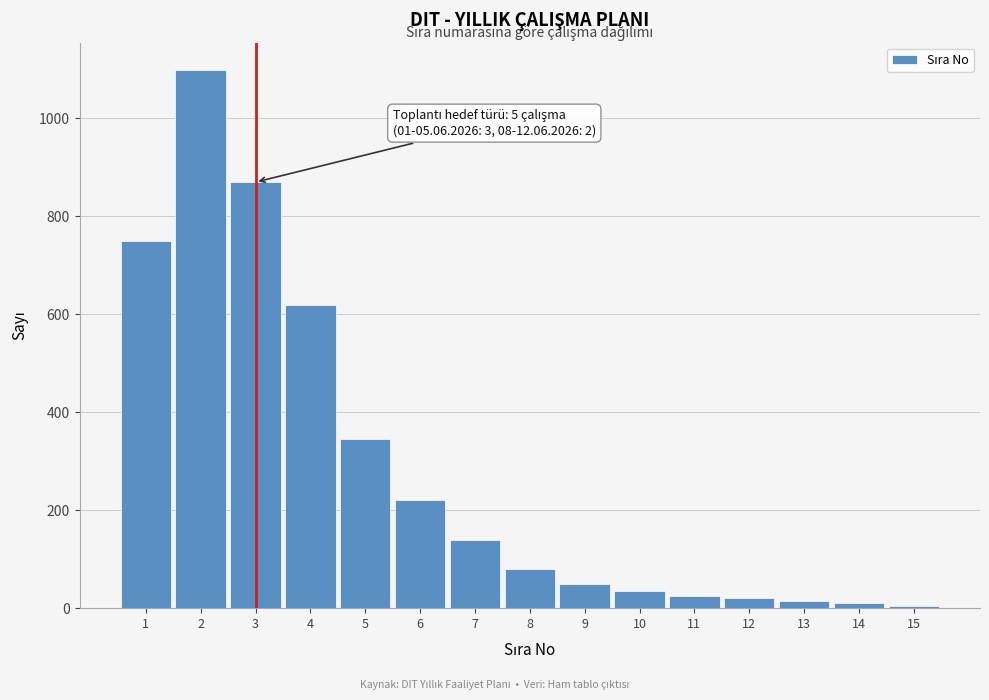

Reading left to right, list all the values displayed in this chart.

1=750	2=1100	3=870	4=620	5=345	6=220	7=140	8=80	9=50	10=35	11=25	12=20	13=15	14=10	15=5